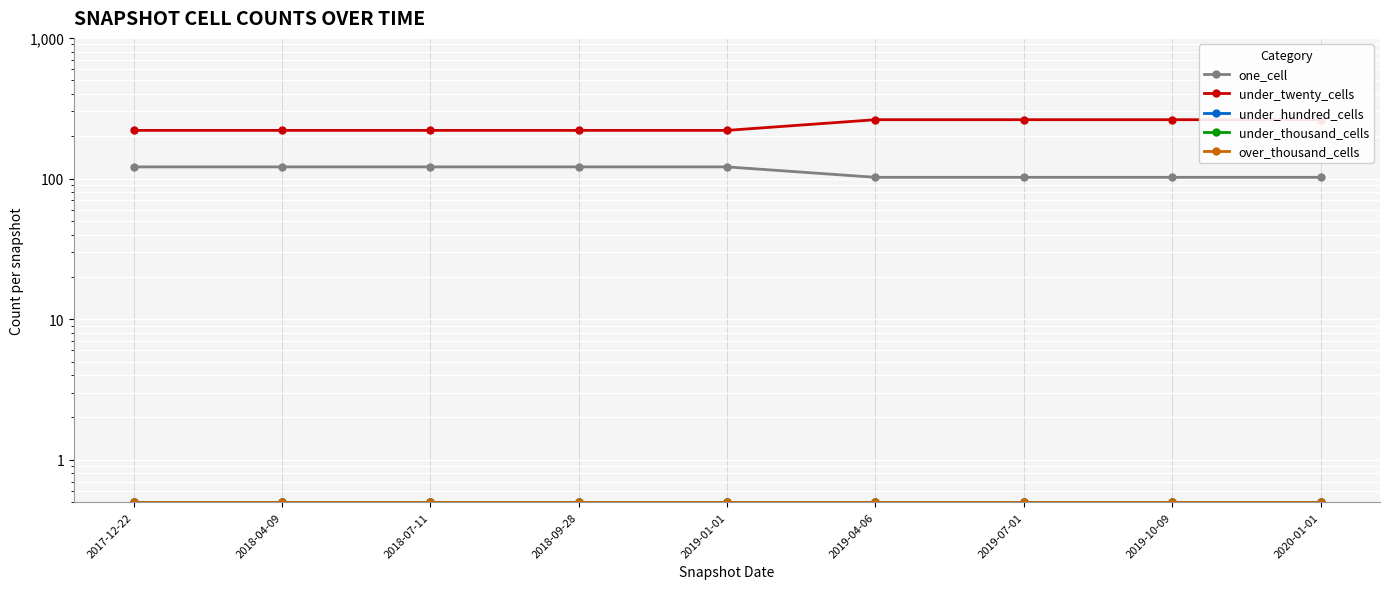

Reading right to left, list all the values displayed in this chart.

one_cell: 2020-01-01=102.0	2019-10-09=102.0	2019-07-01=102.0	2019-04-06=102.0	2019-01-01=121.0	2018-09-28=121.0	2018-07-11=121.0	2018-04-09=121.0	2017-12-22=121.0
under_twenty_cells: 2020-01-01=262.0	2019-10-09=262.0	2019-07-01=262.0	2019-04-06=262.0	2019-01-01=220.0	2018-09-28=220.0	2018-07-11=220.0	2018-04-09=220.0	2017-12-22=220.0
under_hundred_cells: 2020-01-01=0.5	2019-10-09=0.5	2019-07-01=0.5	2019-04-06=0.5	2019-01-01=0.5	2018-09-28=0.5	2018-07-11=0.5	2018-04-09=0.5	2017-12-22=0.5
under_thousand_cells: 2020-01-01=0.5	2019-10-09=0.5	2019-07-01=0.5	2019-04-06=0.5	2019-01-01=0.5	2018-09-28=0.5	2018-07-11=0.5	2018-04-09=0.5	2017-12-22=0.5
over_thousand_cells: 2020-01-01=0.5	2019-10-09=0.5	2019-07-01=0.5	2019-04-06=0.5	2019-01-01=0.5	2018-09-28=0.5	2018-07-11=0.5	2018-04-09=0.5	2017-12-22=0.5